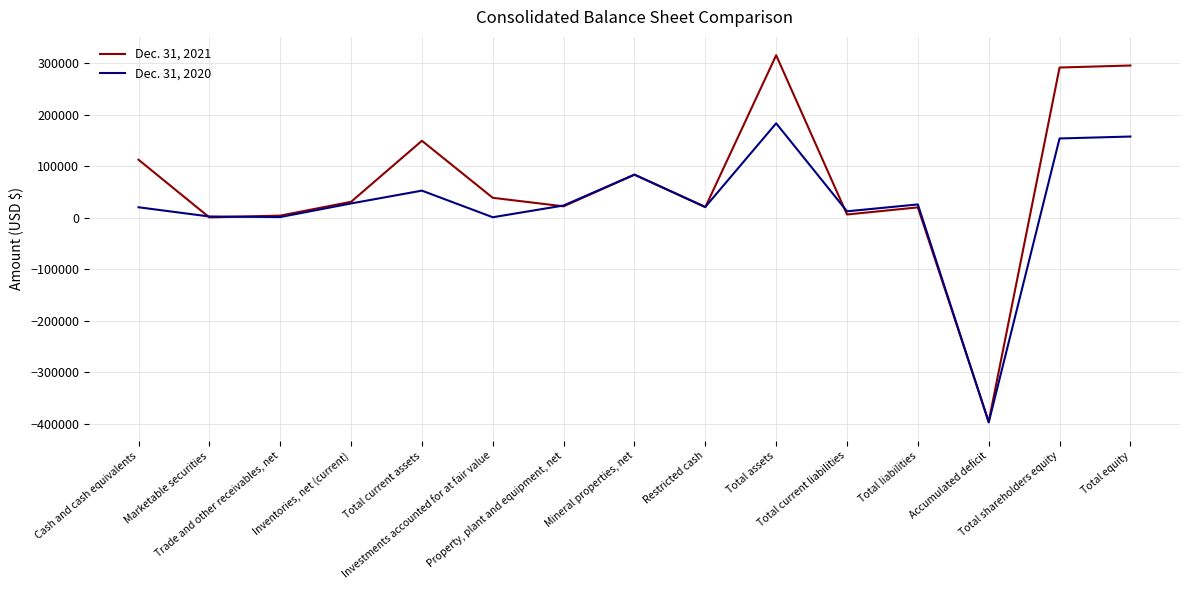

Which series has the largest total across all categories?

Dec. 31, 2021